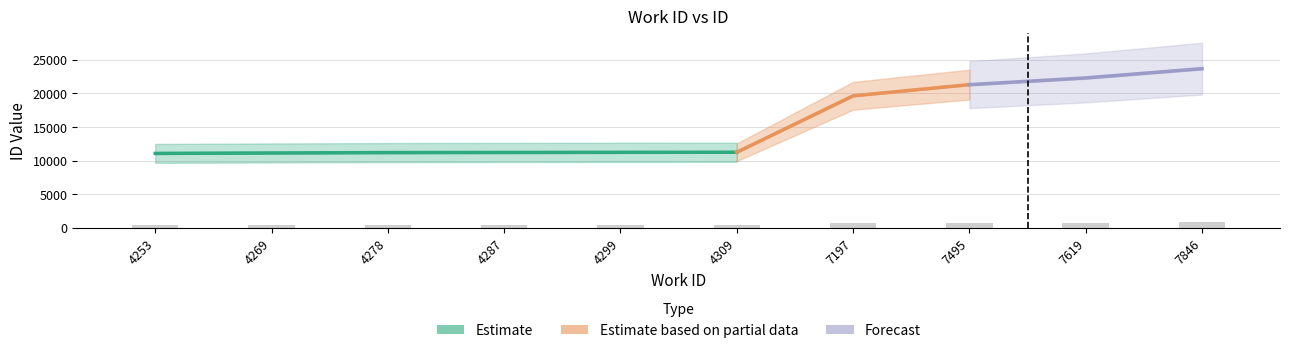

At which category does the chart reach its minimum across all series?

4253